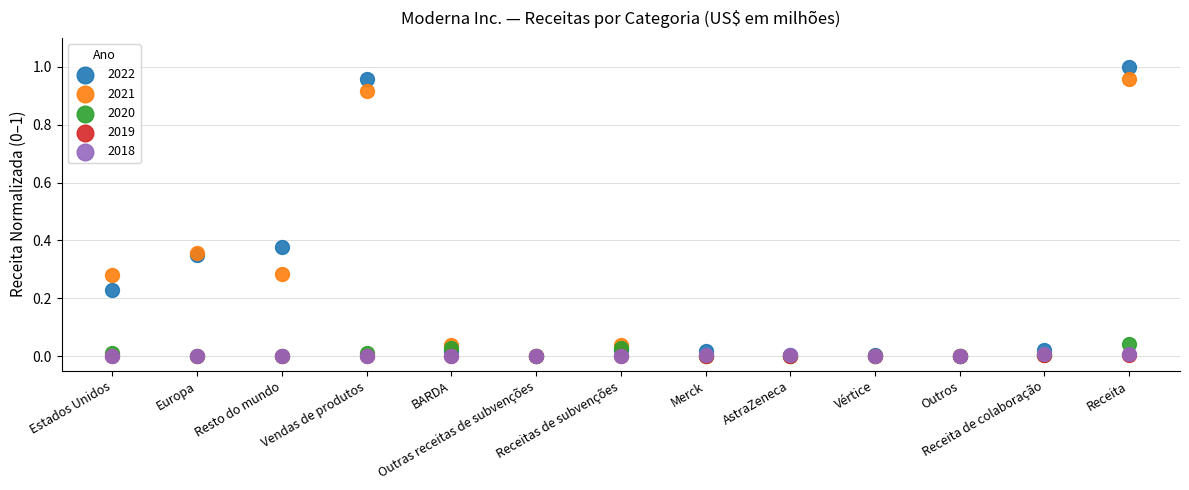

What are all the series names shown in the legend?

2022, 2021, 2020, 2019, 2018